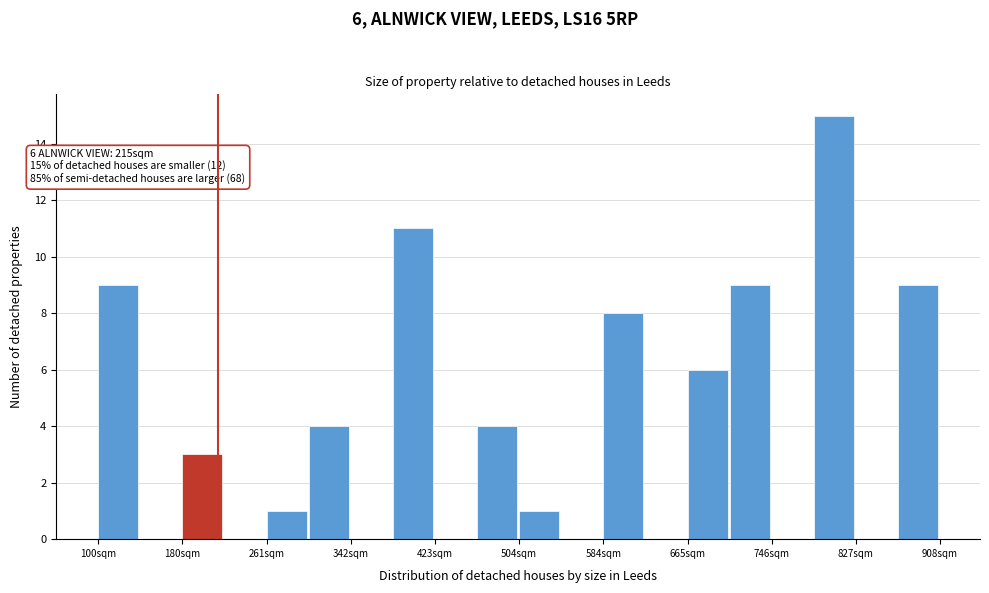

Over which range of the x-axis is the bar tallest?

790 to 830